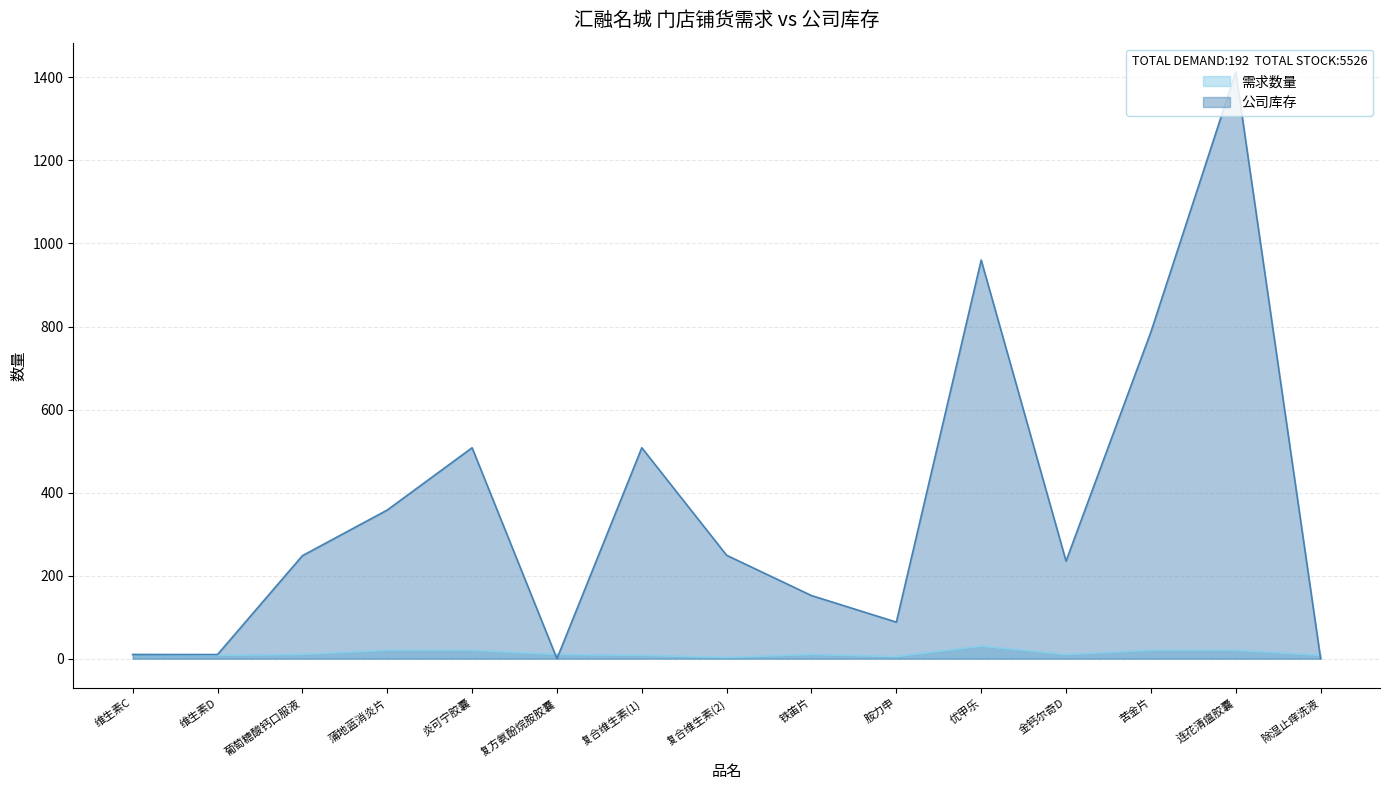

True or false: 需求数量 has a value of 16 at 维生素C.

False